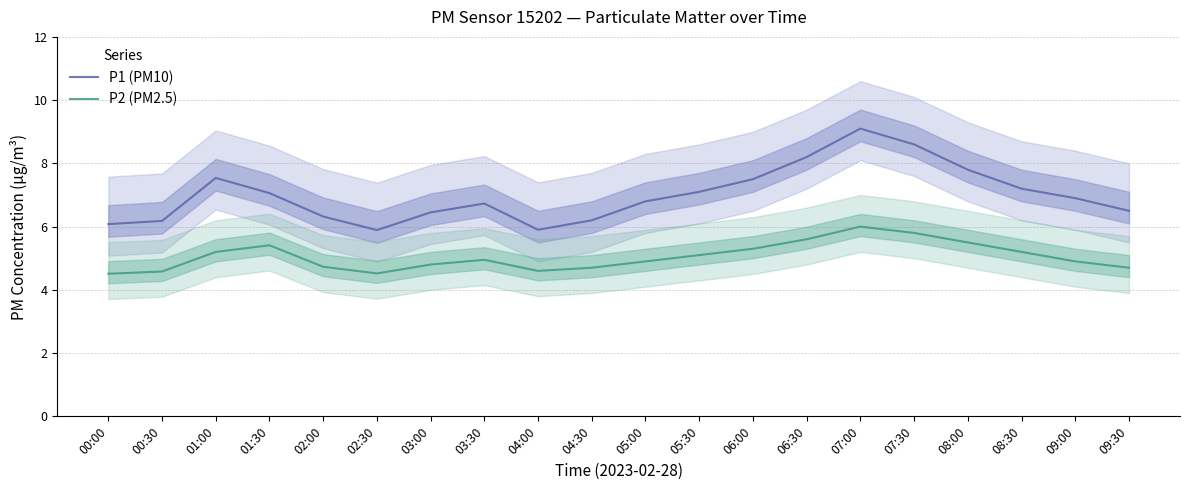

Where does the P1 (PM10) series first go above 6?

00:00